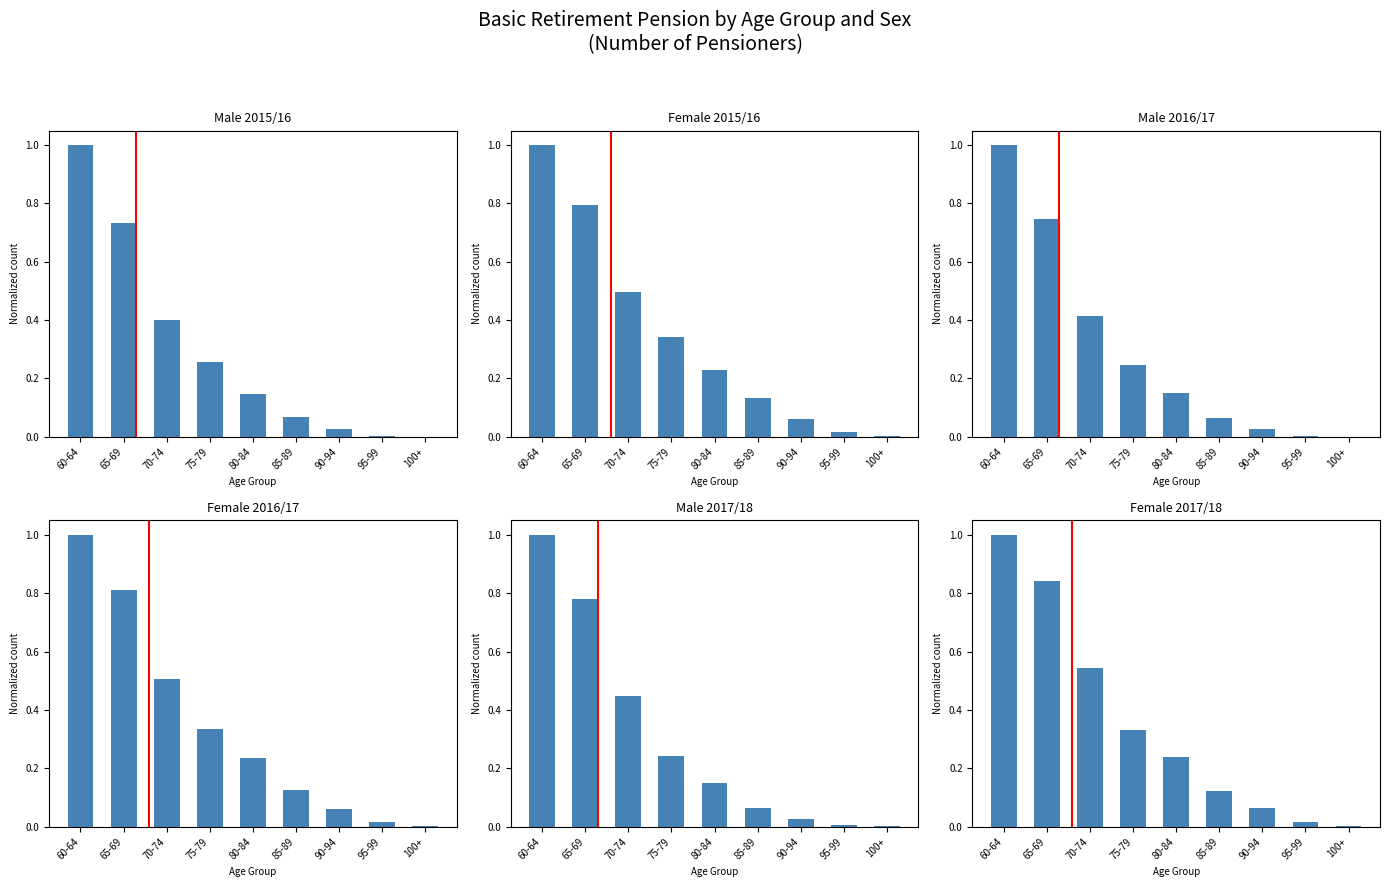

How many groups of bars are there?

9